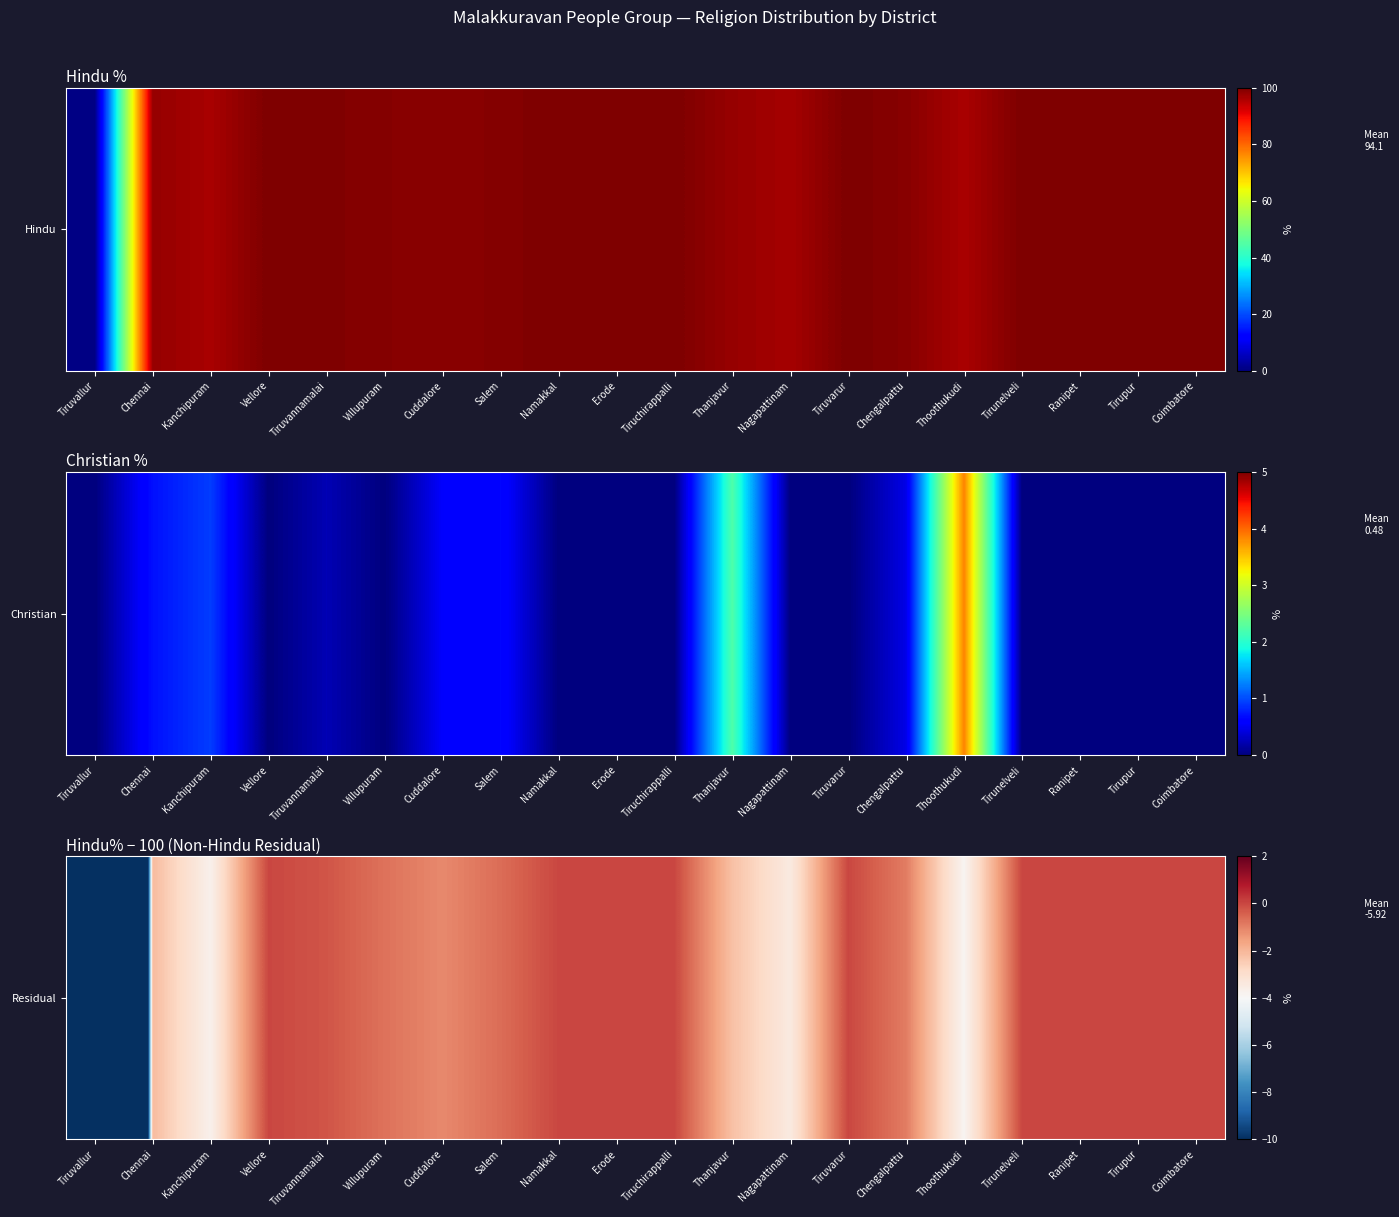

Reading left to right, what are all the values shown in this chart?

Tiruvallur=-99.4	Chennai=-2.1	Kanchipuram=-3.7	Vellore=0.0	Tiruvannamalai=-0.2	Villupuram=-0.7	Cuddalore=-1.1	Salem=-0.6	Namakkal=0.0	Erode=0.0	Tiruchirappalli=0.0	Thanjavur=-2.2	Nagapattinam=-3.4	Tiruvarur=0.0	Chengalpattu=-0.9	Thoothukudi=-3.8	Tirunelveli=0.0	Ranipet=0.0	Tirupur=0.0	Coimbatore=0.0